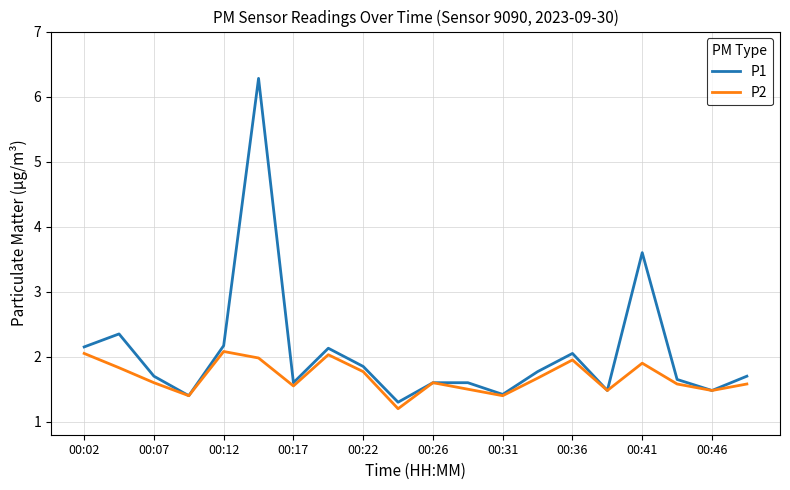

Which series has the largest total across all categories?

P1